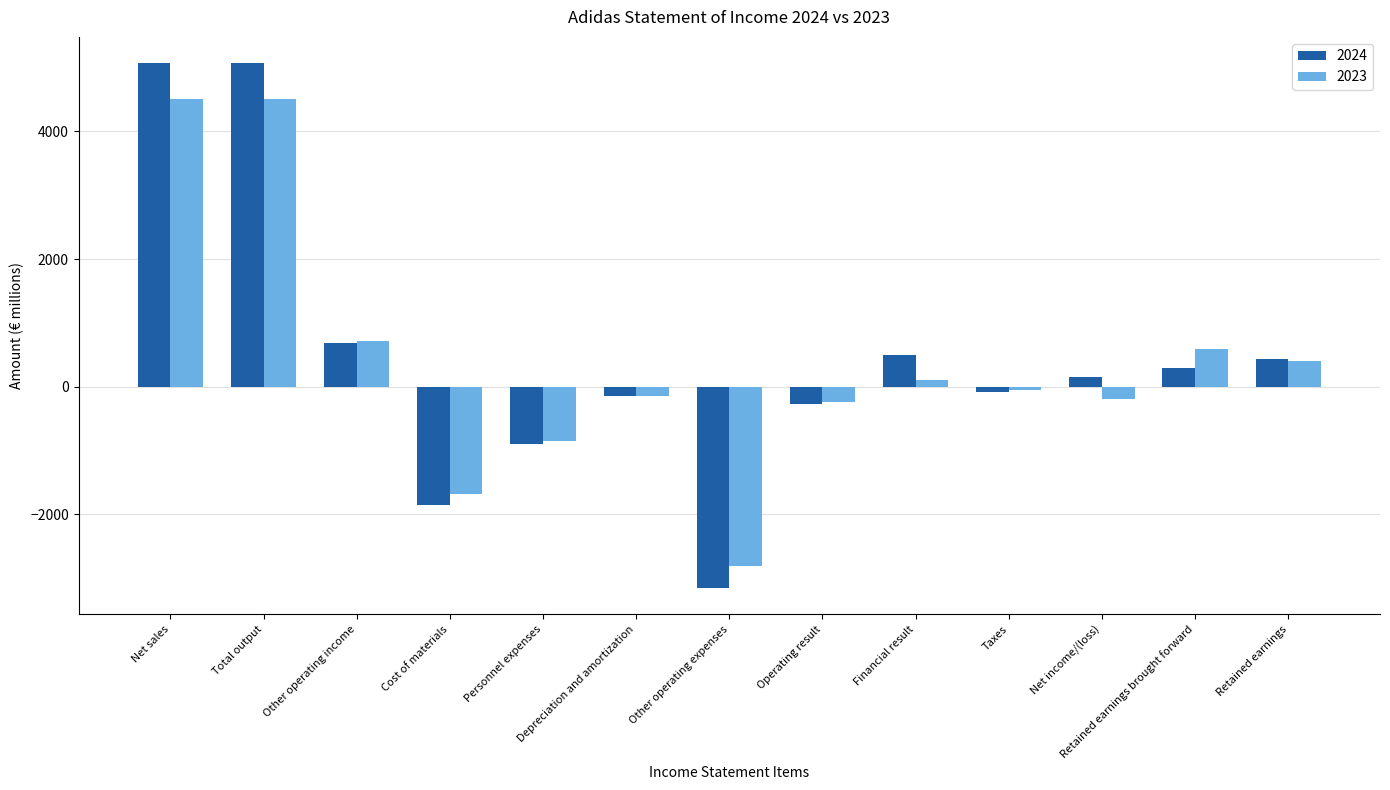

What is the label of the 8th bar from the right?

Depreciation and amortization